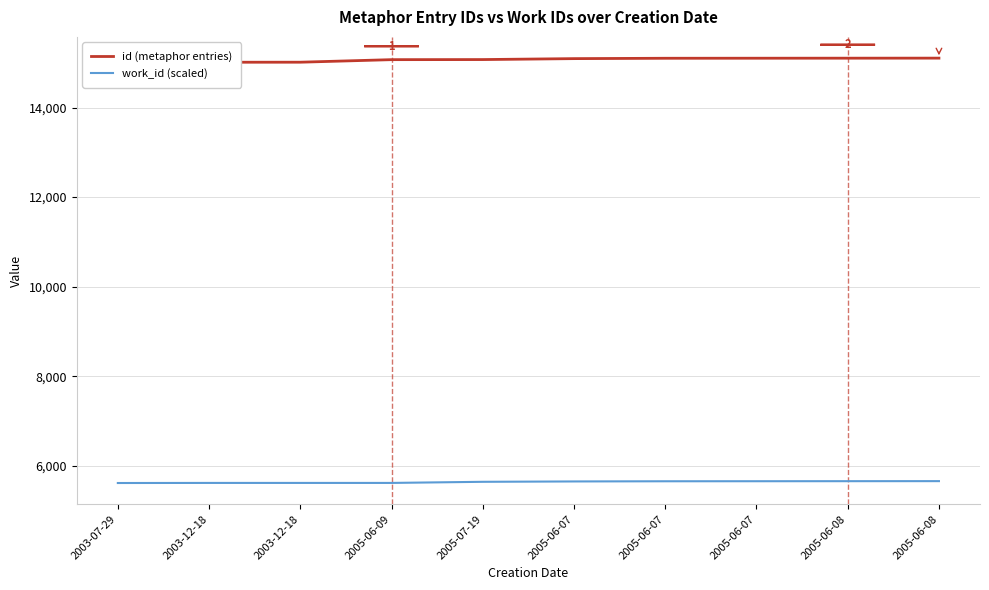

Between 2005-07-19 and 2005-06-07, which is larger?

2005-06-07